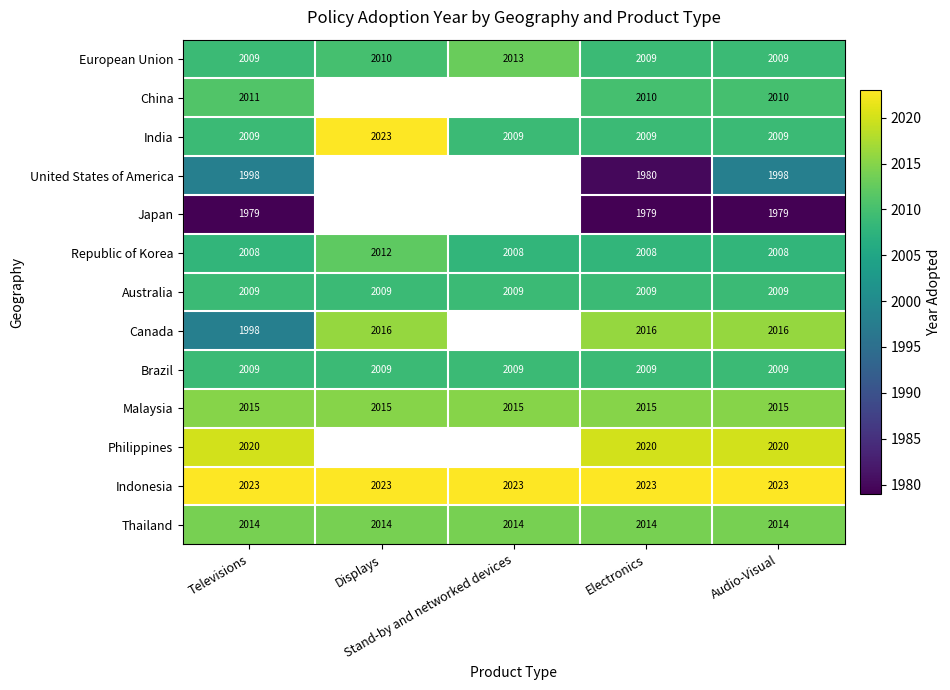

What is the highest value of the Malaysia series?

2015